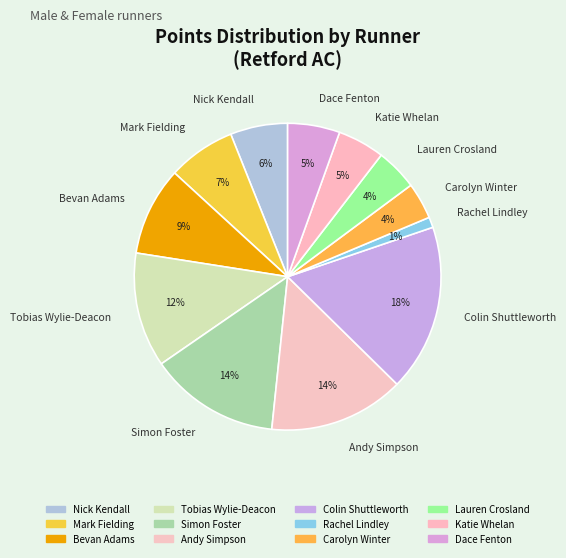

How many segments does this pie chart have?

12